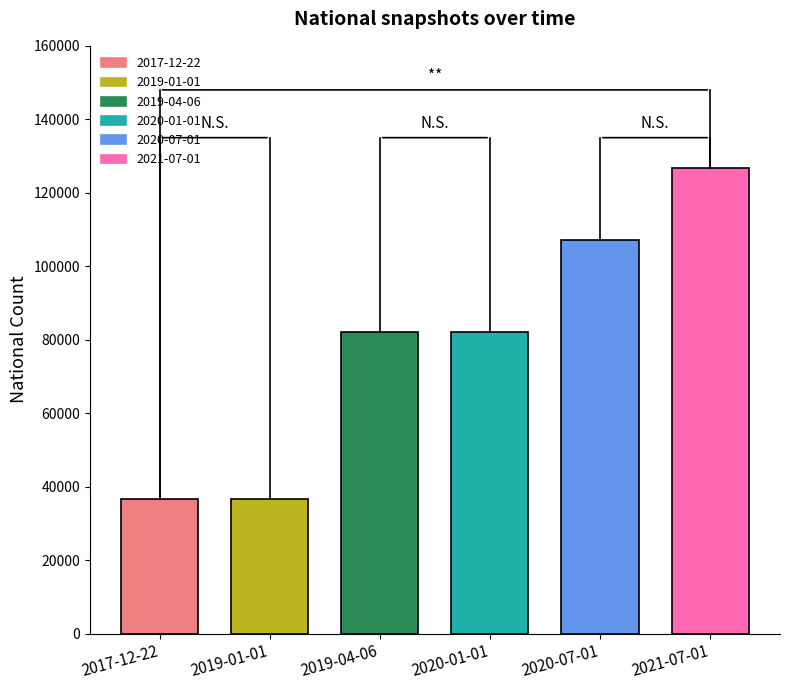

At which category does the chart reach its minimum across all series?

2017-12-22